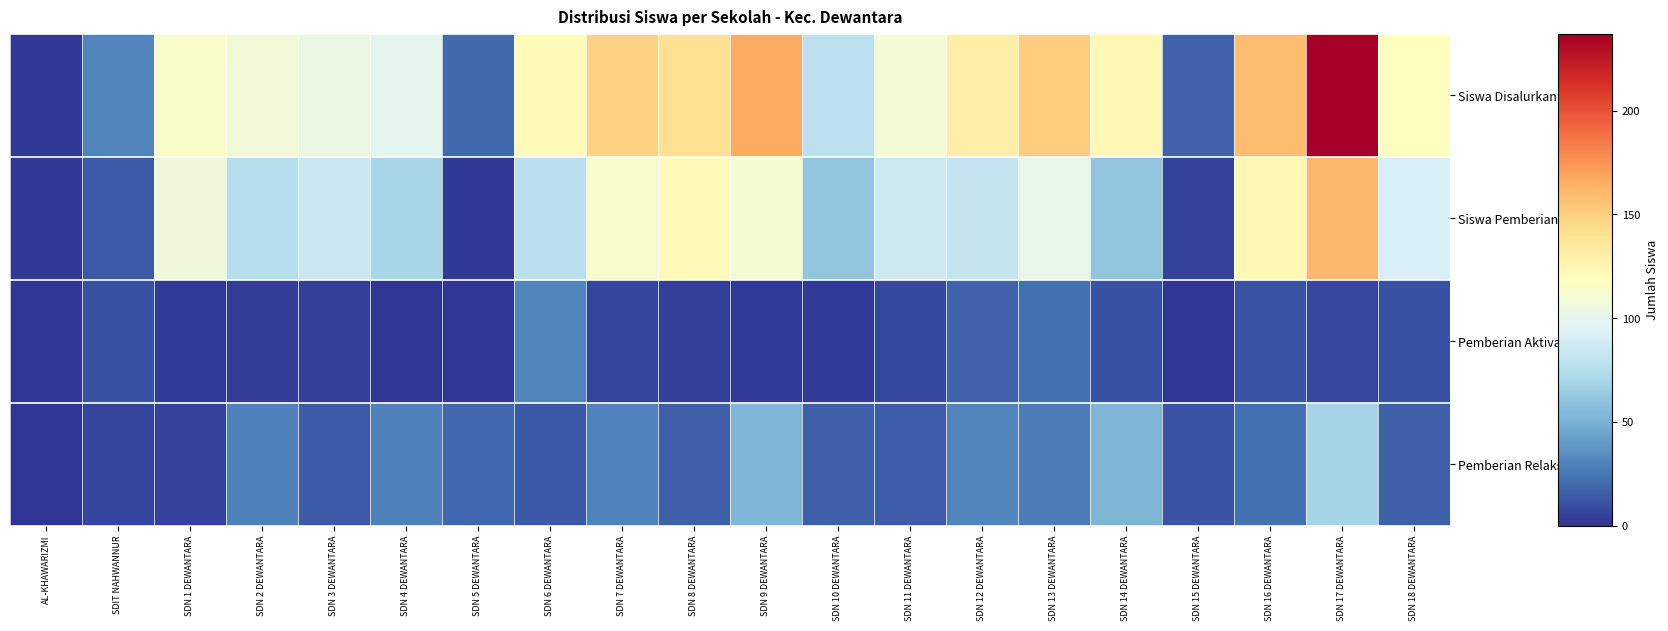

What is the total value across all series at SDN 18 DEWANTARA?

238